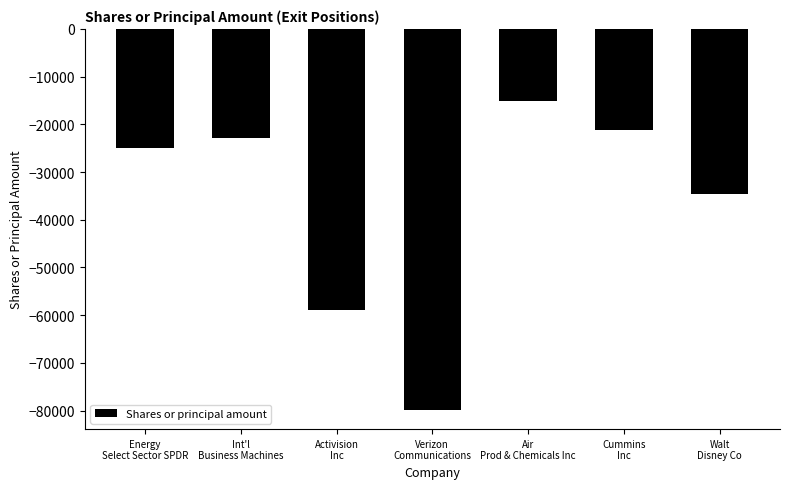

What is the value of the 2nd bar from the left?

-22816